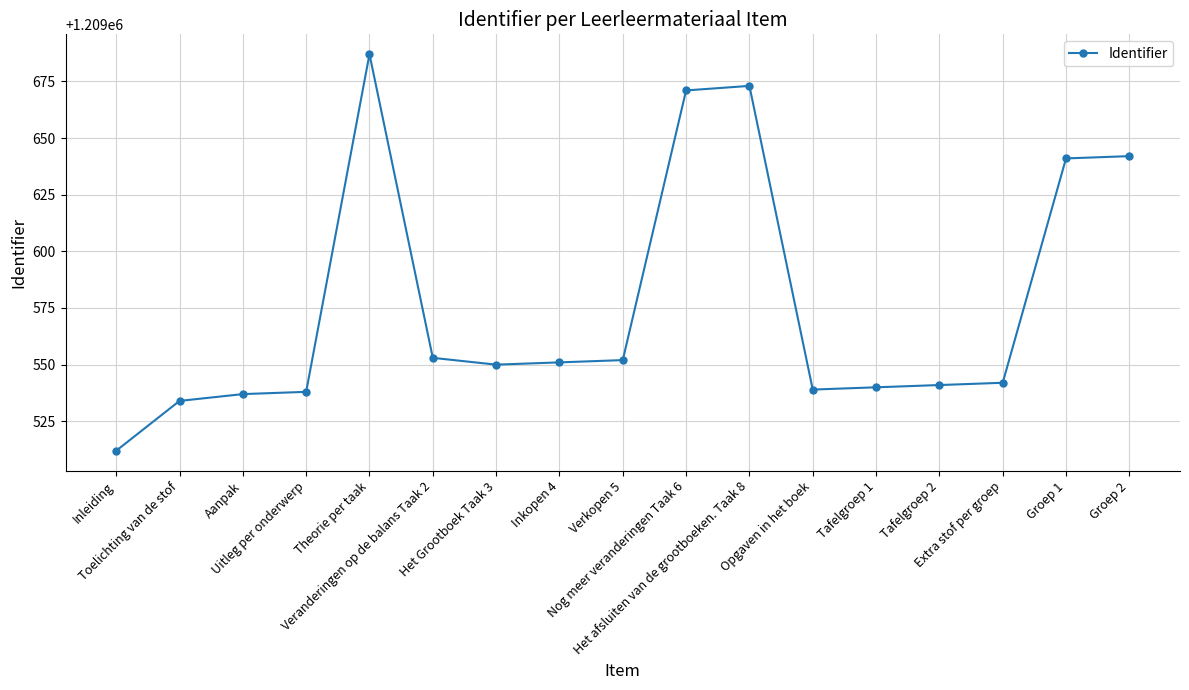

Reading right to left, extract all data points from this chart.

Groep 2=1209642	Groep 1=1209641	Extra stof per groep=1209542	Tafelgroep 2=1209541	Tafelgroep 1=1209540	Opgaven in het boek=1209539	Het afsluiten van de grootboeken. Taak 8=1209673	Nog meer veranderingen Taak 6=1209671	Verkopen 5=1209552	Inkopen 4=1209551	Het Grootboek Taak 3=1209550	Veranderingen op de balans Taak 2=1209553	Theorie per taak=1209687	Uitleg per onderwerp=1209538	Aanpak=1209537	Toelichting van de stof=1209534	Inleiding=1209512